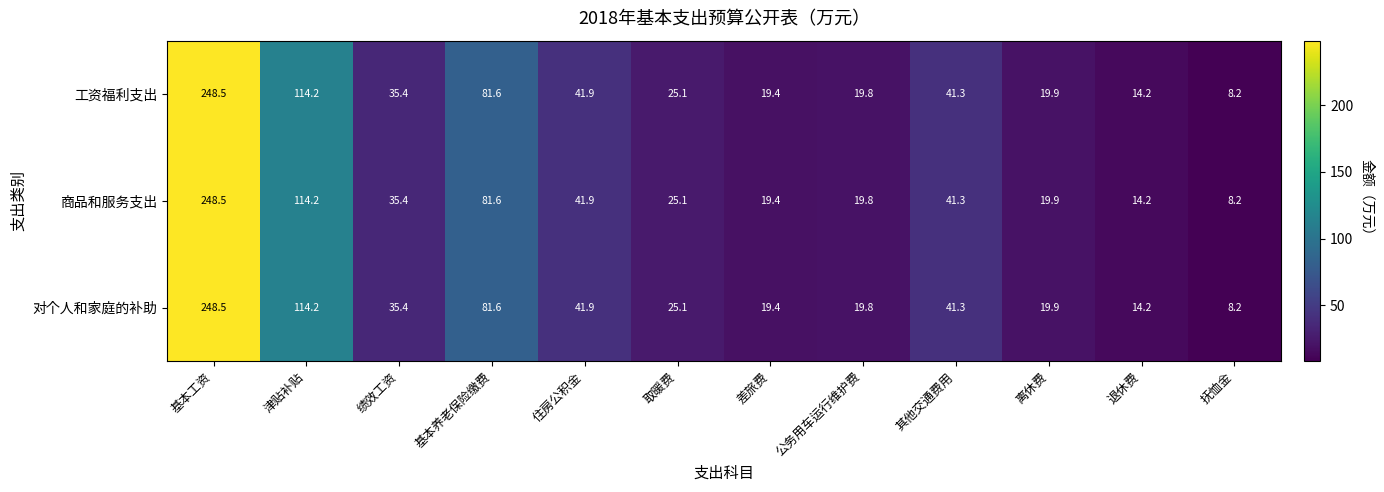

What is the maximum value shown in the chart?

248.5